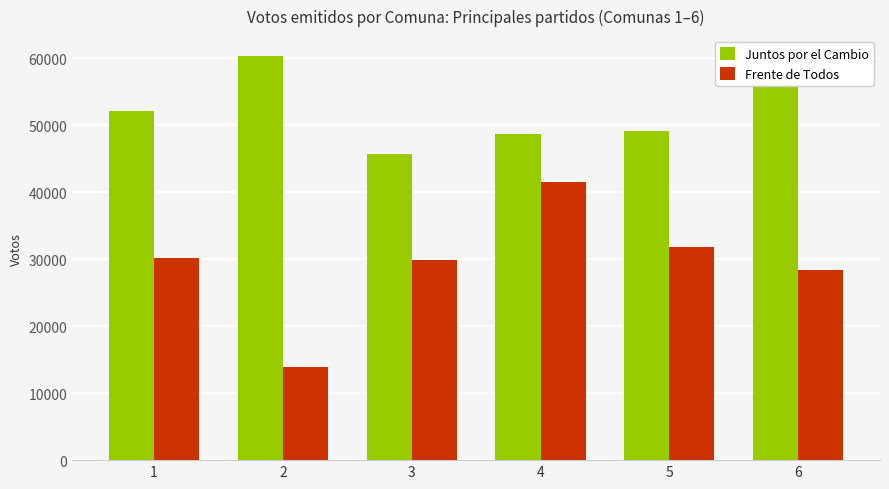

What is the difference between the second highest and minimum values in the Juntos por el Cambio series?

13521